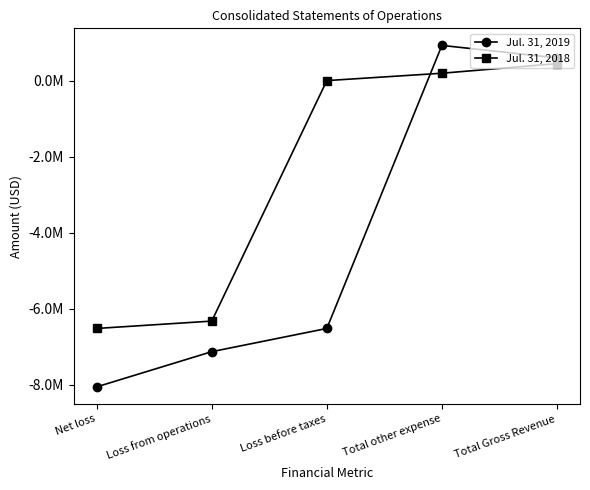

What is the total value across all series at Total Gross Revenue?

1043183